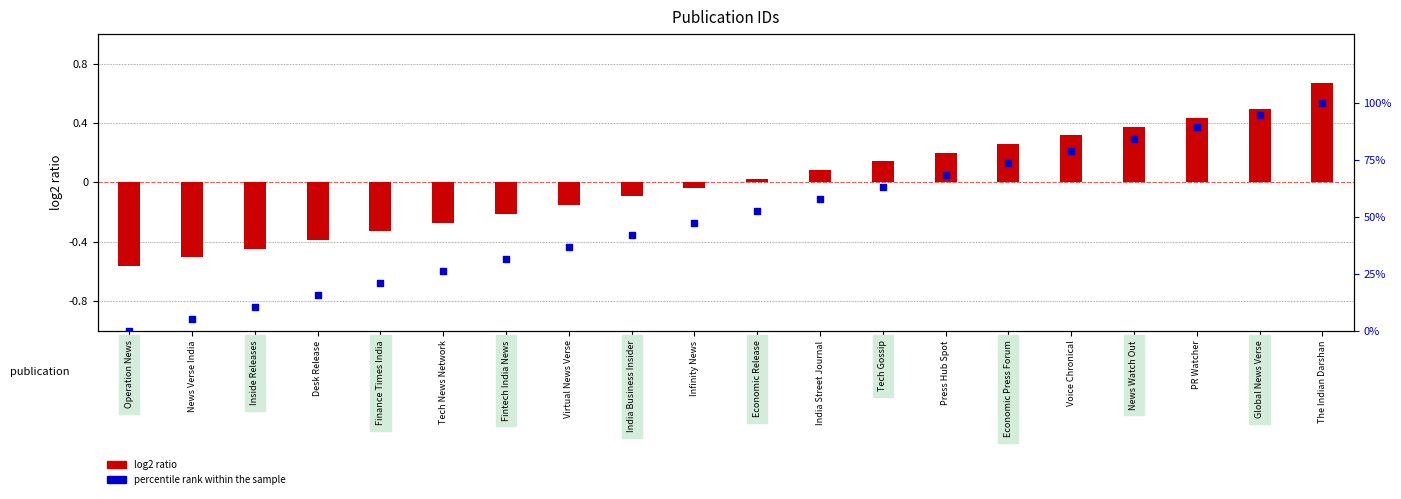

Which series has the widest spread of Y values?

percentile rank within the sample